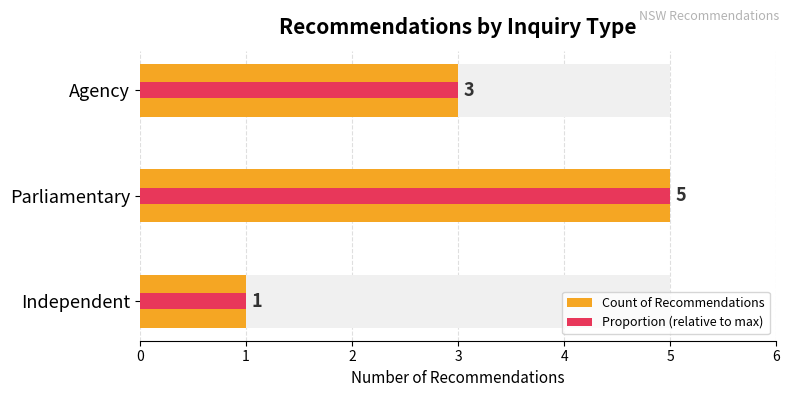

What is the greatest value displayed?

5